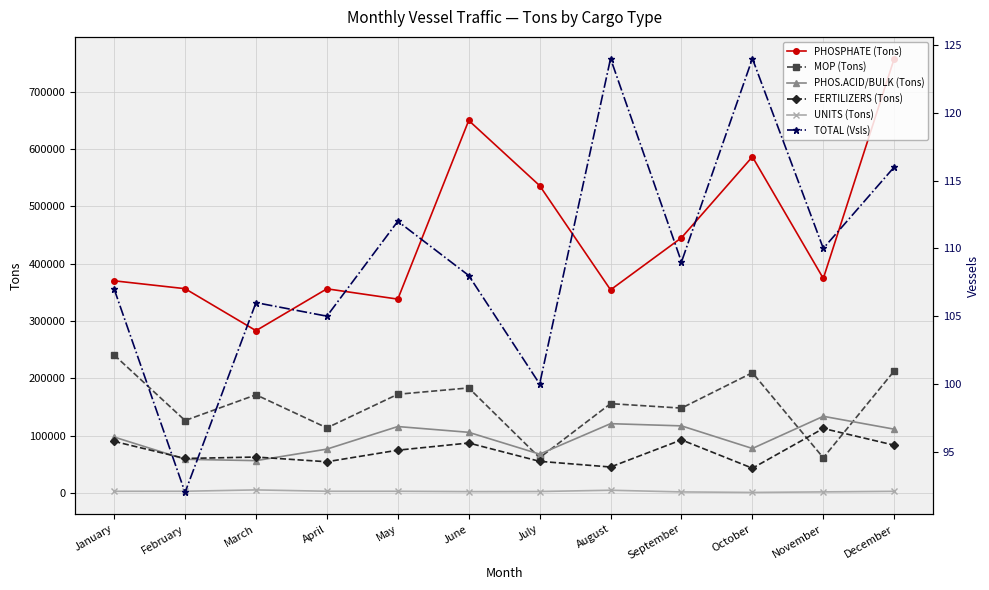

After their last crossing, which series has the higher values: PHOS.ACID/BULK (Tons) or FERTILIZERS (Tons)?

PHOS.ACID/BULK (Tons)